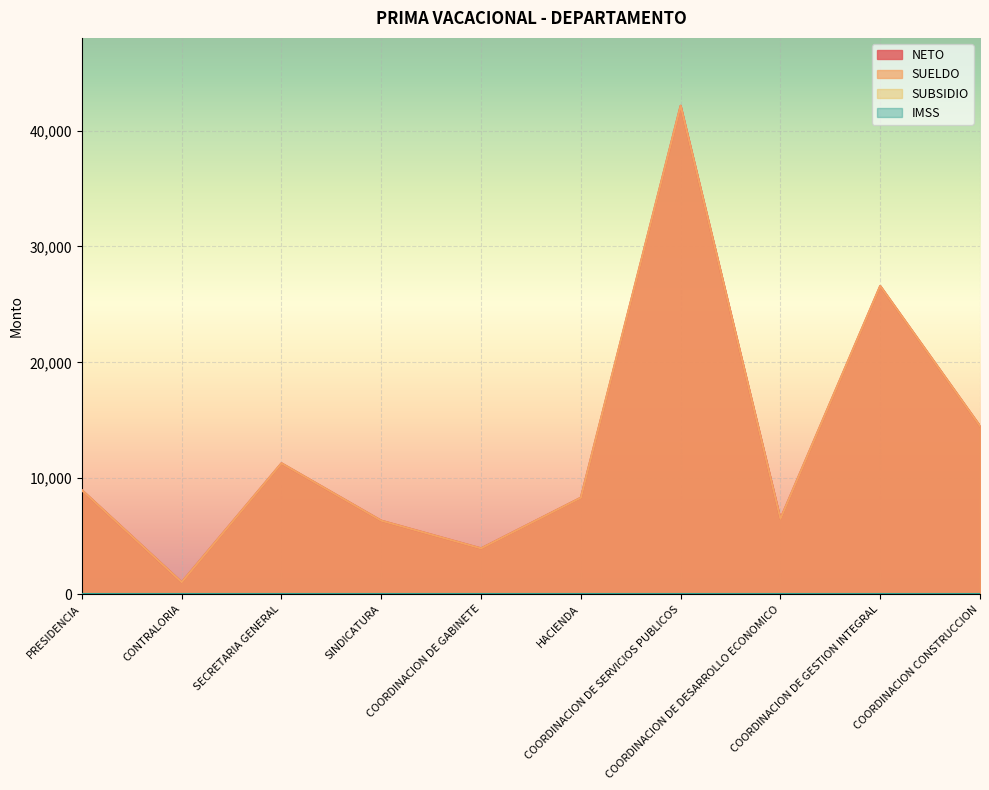

True or false: NETO and SUELDO cross at least once.

False